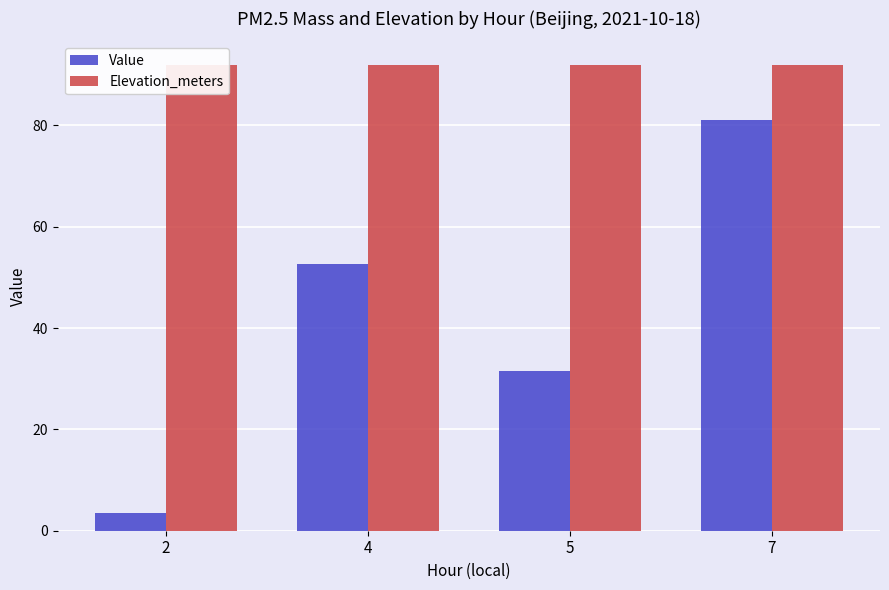

What is the average value of the Elevation_meters series?

92.0